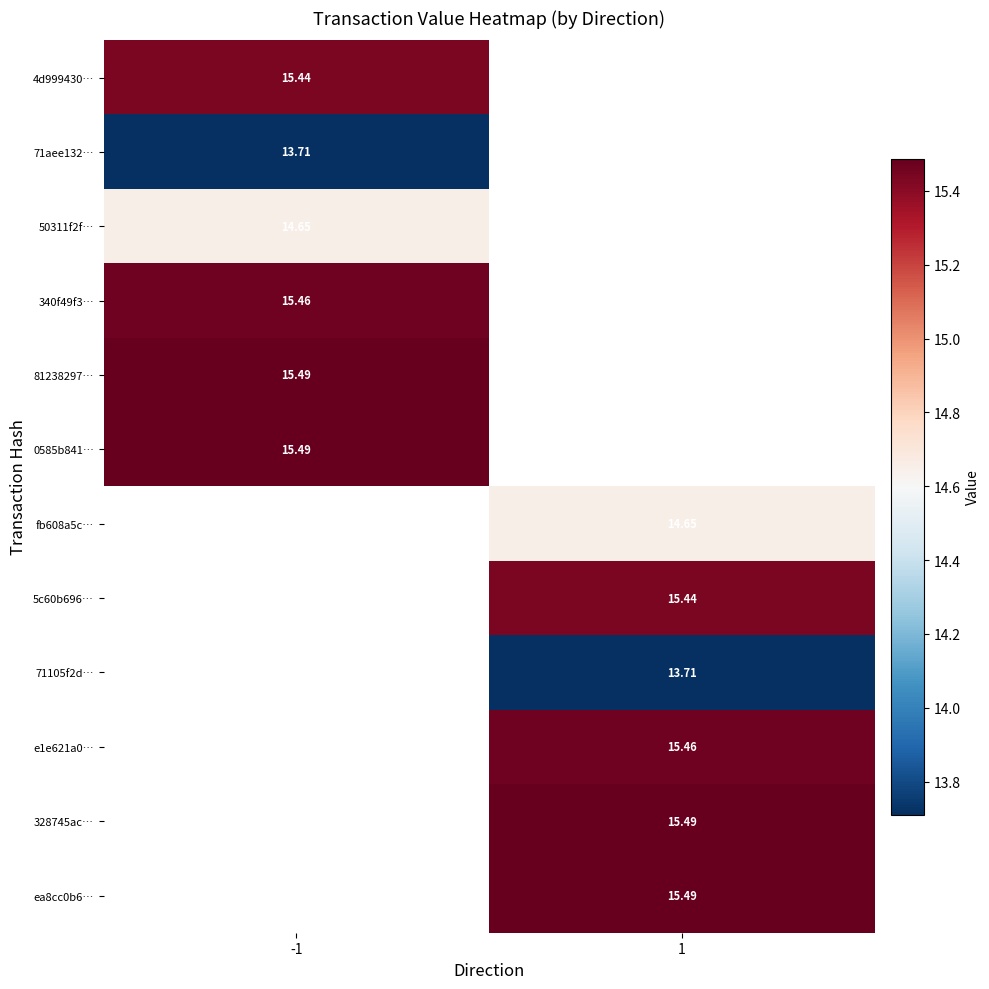

Is the value of ea8cc0b6… at 1 greater than the value of 71105f2d… at 1?

Yes